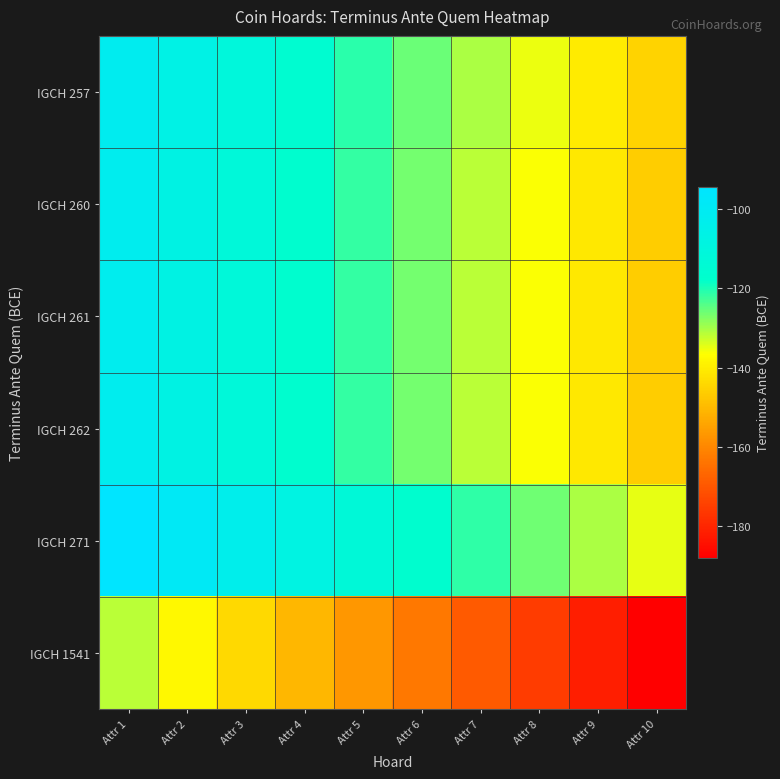

What is the spread (max minus min) of values at Attr 5?

44.2